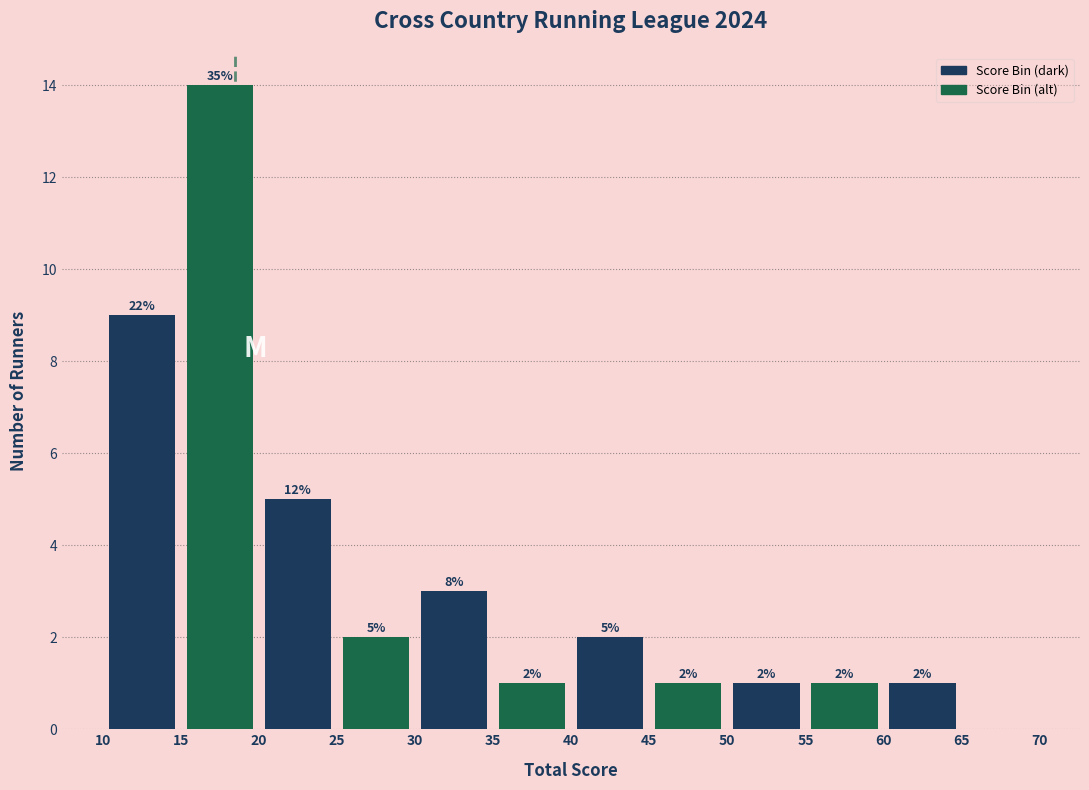

Which range on the x-axis has the tallest bar?

15 to 20